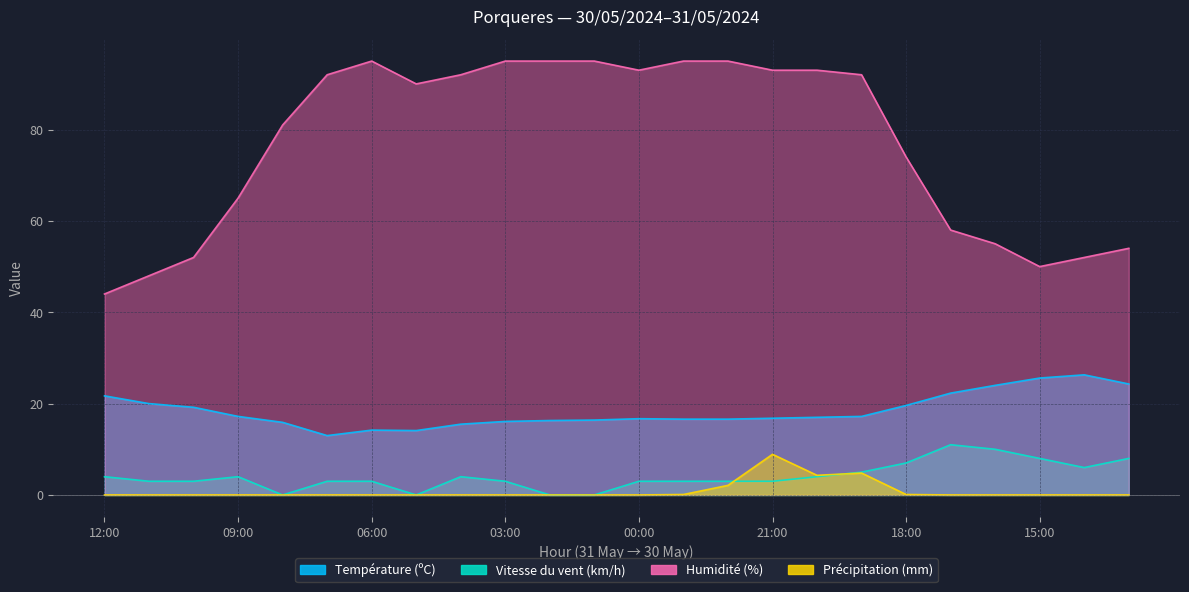

Which series has the largest total across all categories?

Humidité (%)